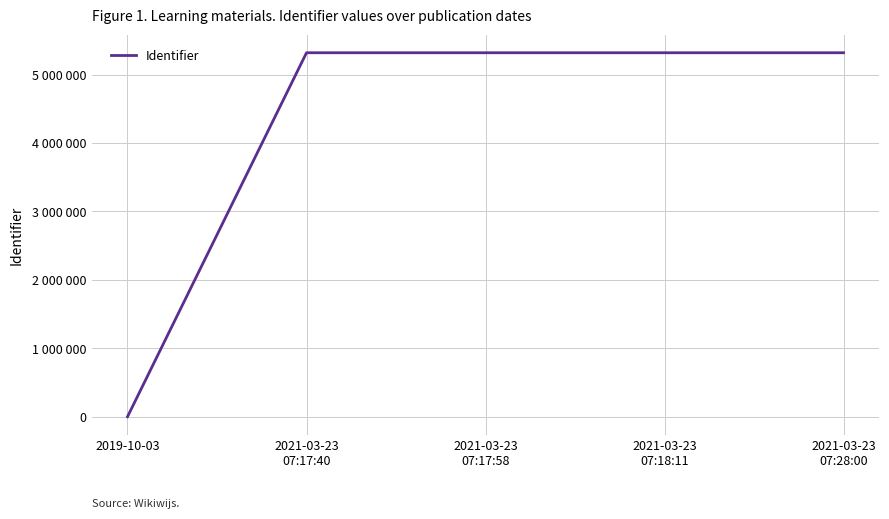

The value at 2021-03-23
07:28:00 is 9552233. True or false?

False